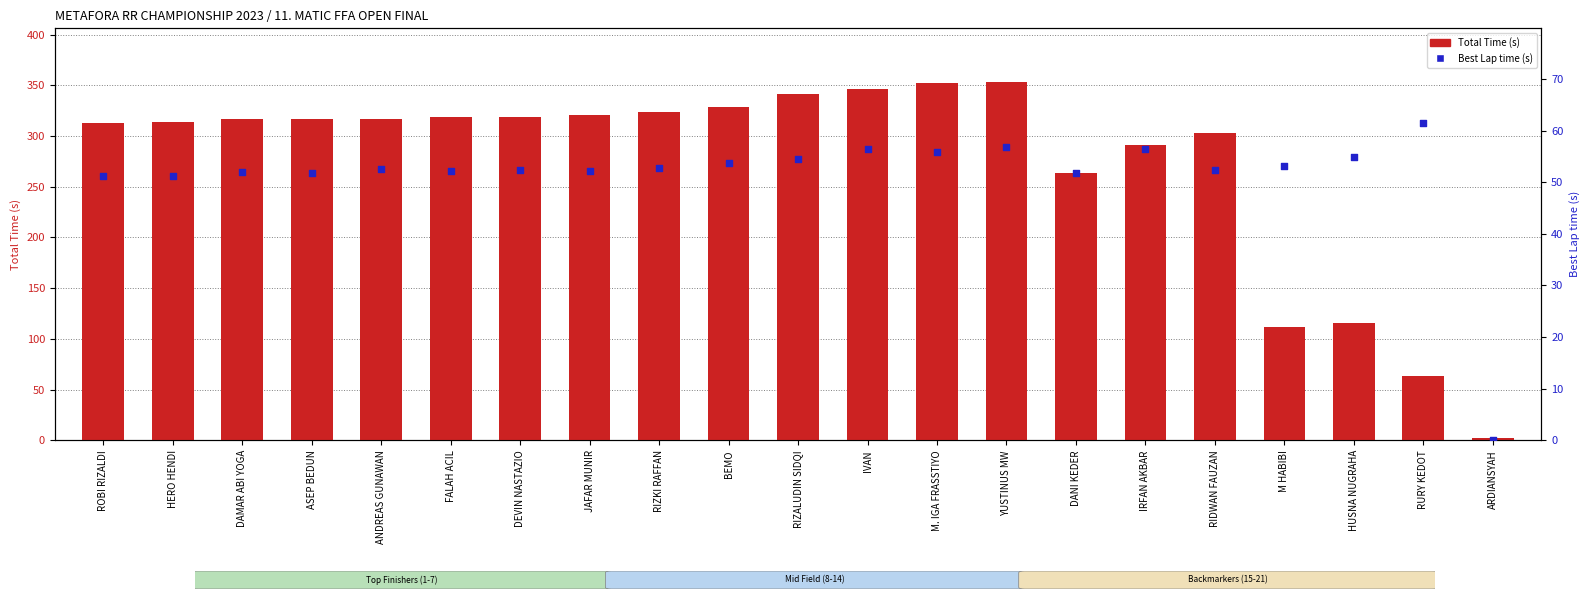

Which series has the largest total across all categories?

Total Time (s)